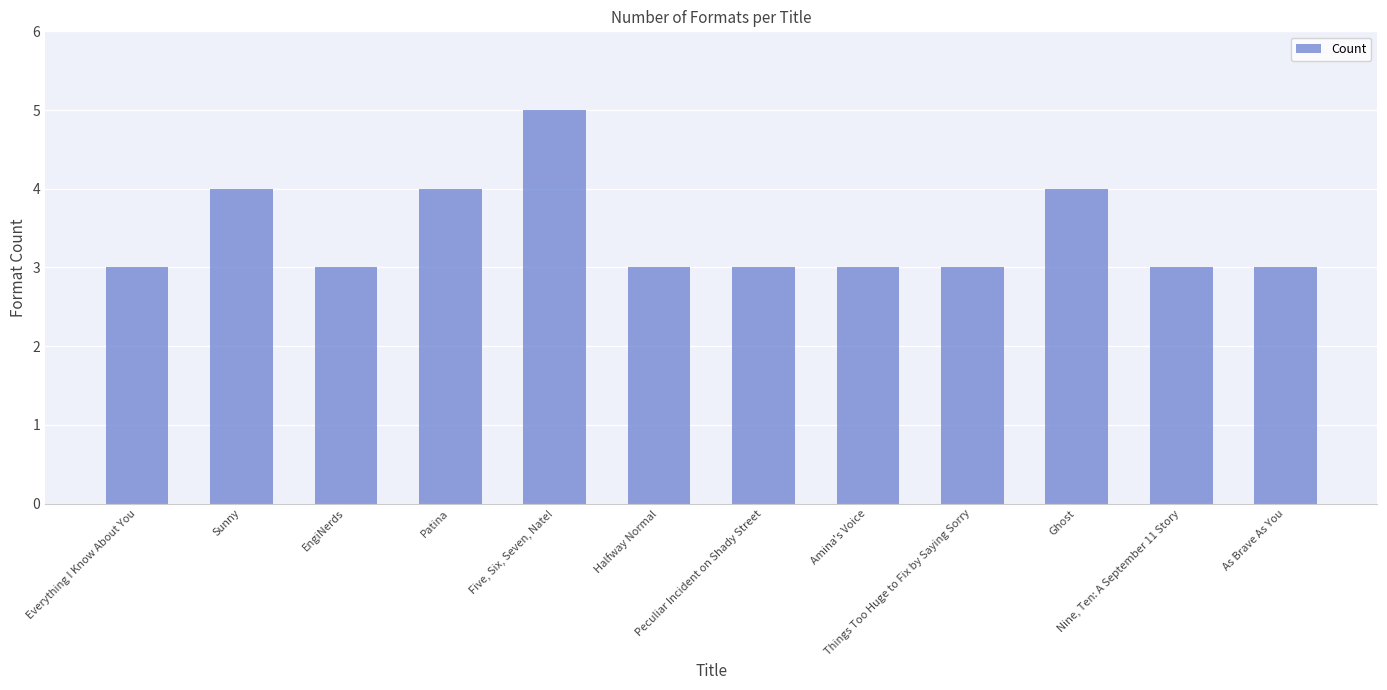

True or false: the data shows 3 at Things Too Huge to Fix by Saying Sorry.

True